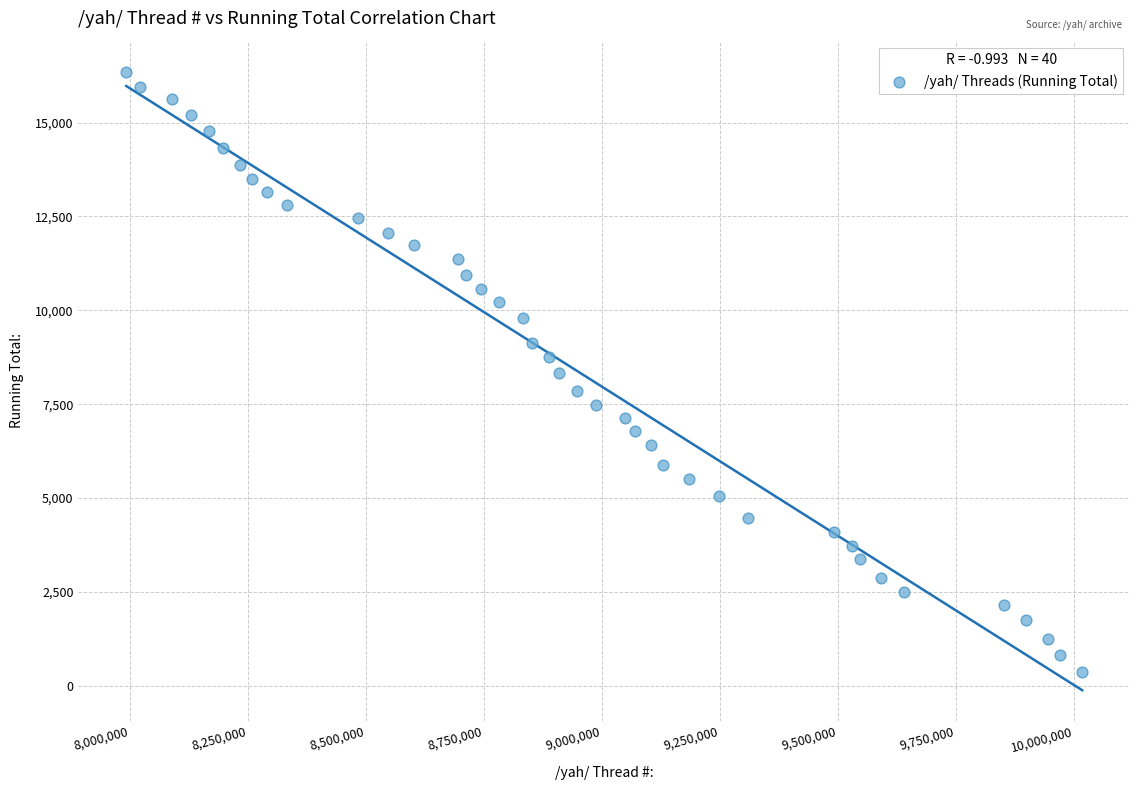

What is the range of Y values (max minus min)?

15996